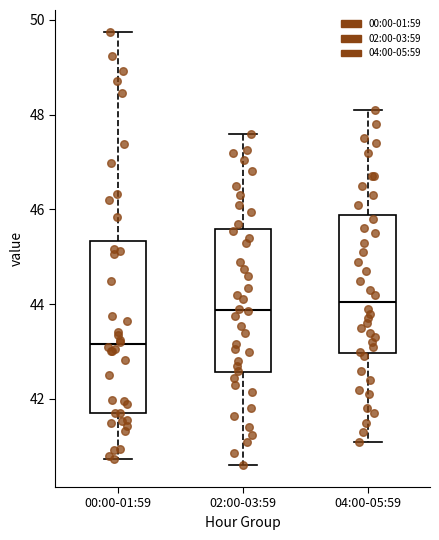

Where is the upper edge of the box for 02:00-03:59 on the y-axis? The values are not printed on the chart, so give them approximately, as read against the axis.

45.6